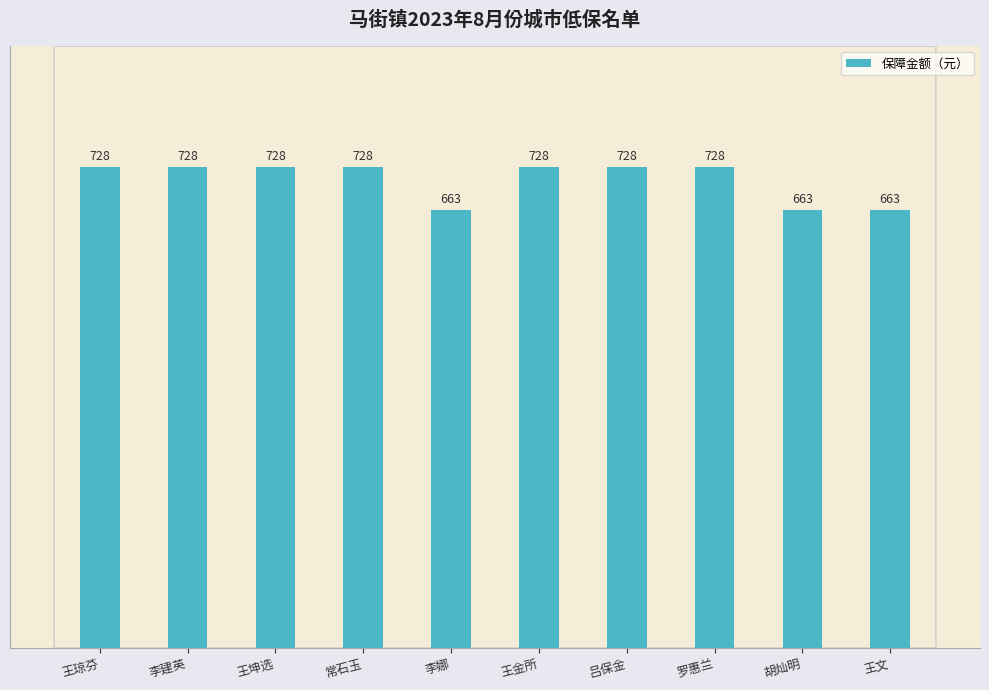

What is the change in value from 吕保金 to 胡灿明?

-65